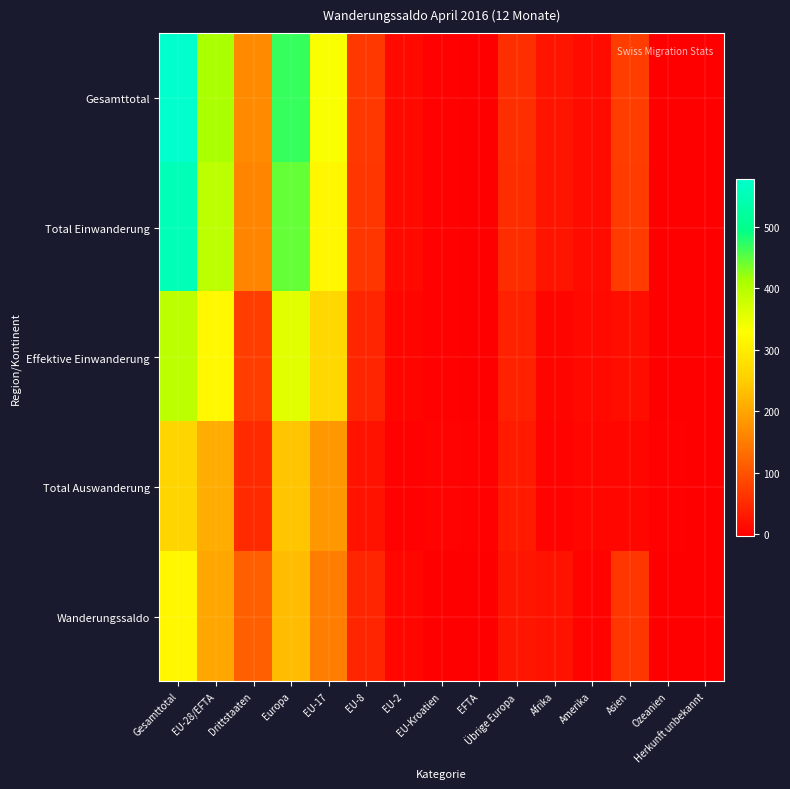

At how many categories does at least one series exceed 530?

1